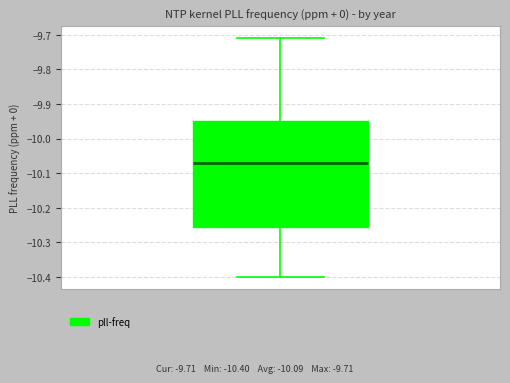

Read this box plot against the y-axis: the position of the median line, the range covered by the box, and the ends of both whiskers. The values are not printed on the chart, so give them approximately, as read against the axis.

median -10.07, box -10.25 to -9.95, whiskers -10.40 to -9.71